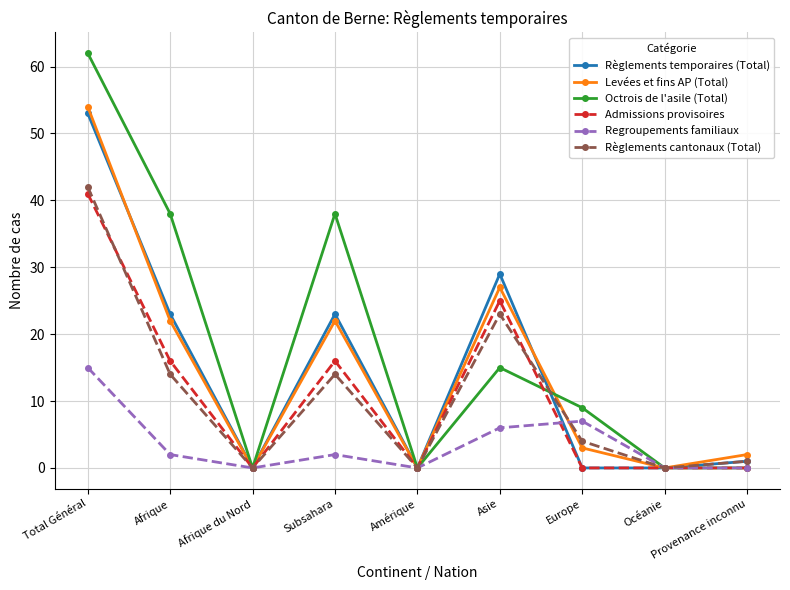

What is the approximate value of Levées et fins AP (Total) at Afrique?

22